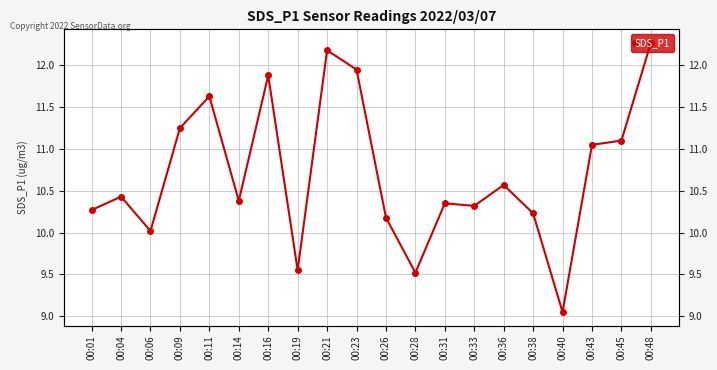

What is the sum of all values?

214.2